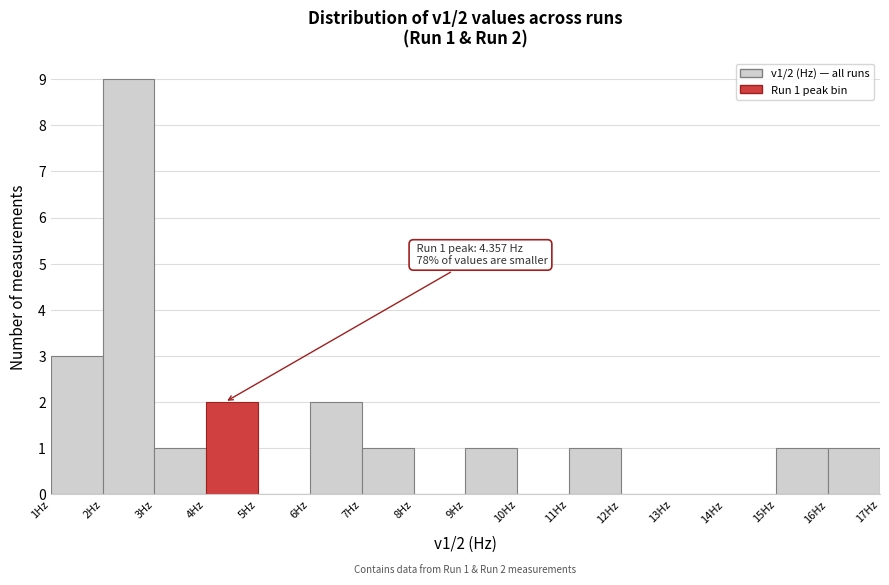

Over which range of the x-axis is the bar tallest?

2 to 3